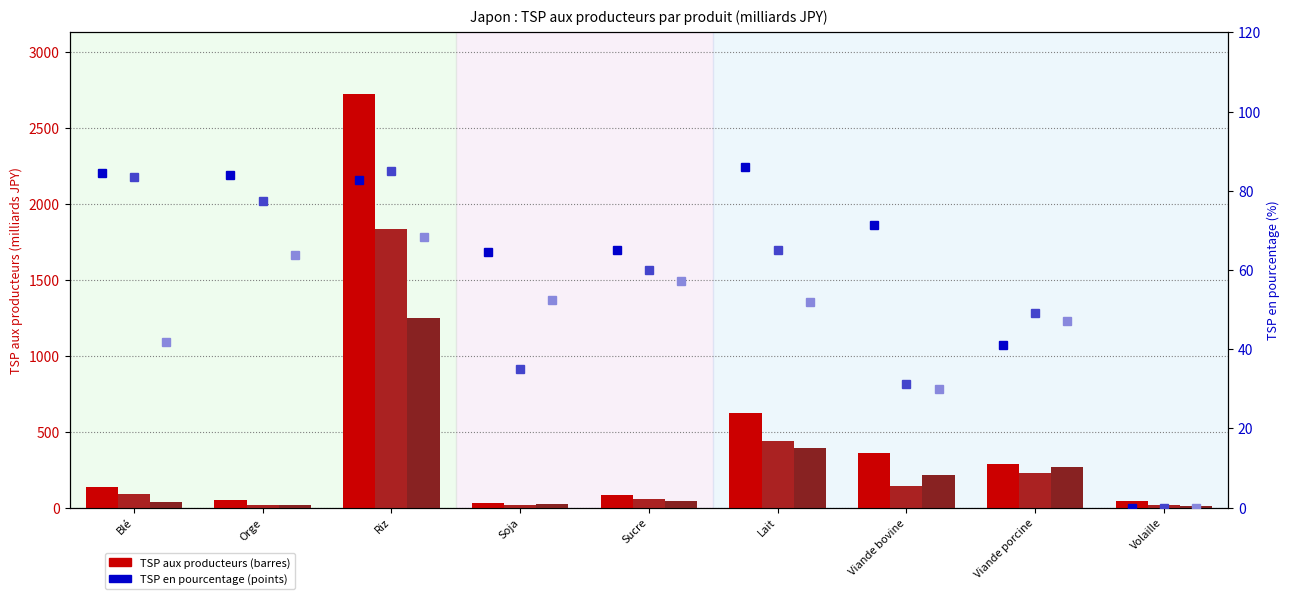

Rank the categories by % TSP 1986-88 value from highest to lowest.

Lait, Blé, Orge, Riz, Viande bovine, Sucre, Soja, Viande porcine, Volaille